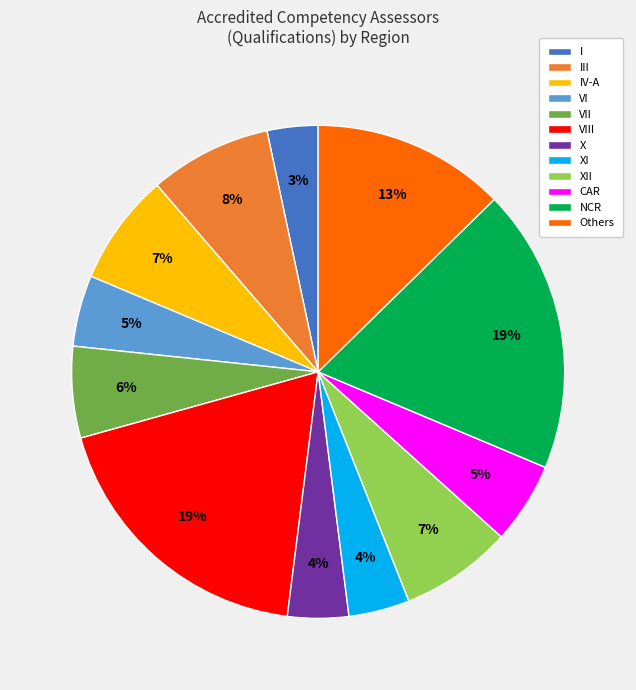

Which slice is the smallest?

I